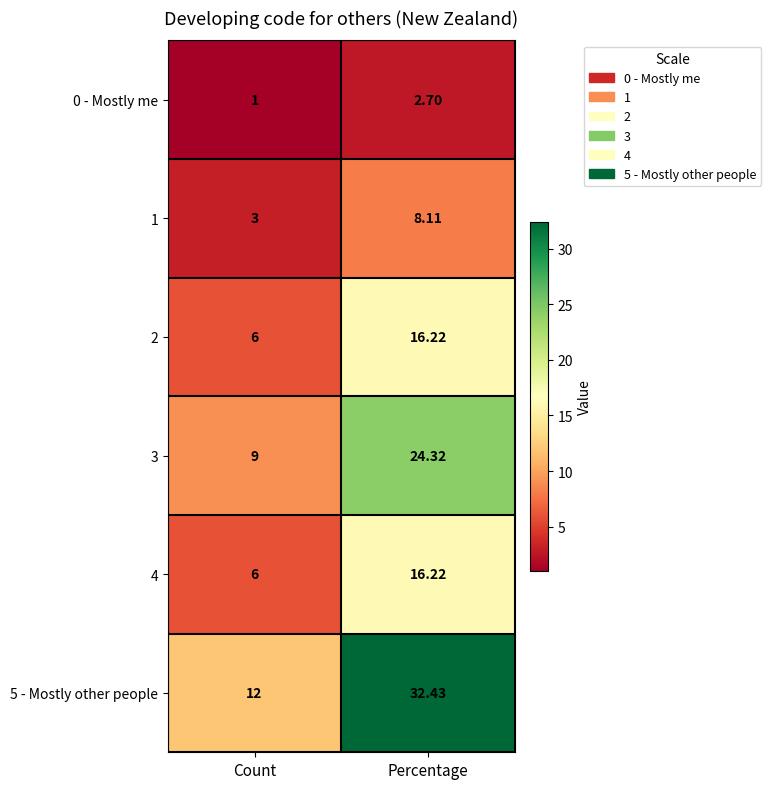

Is the value of 3 at Count greater than the value of 2 at Count?

Yes